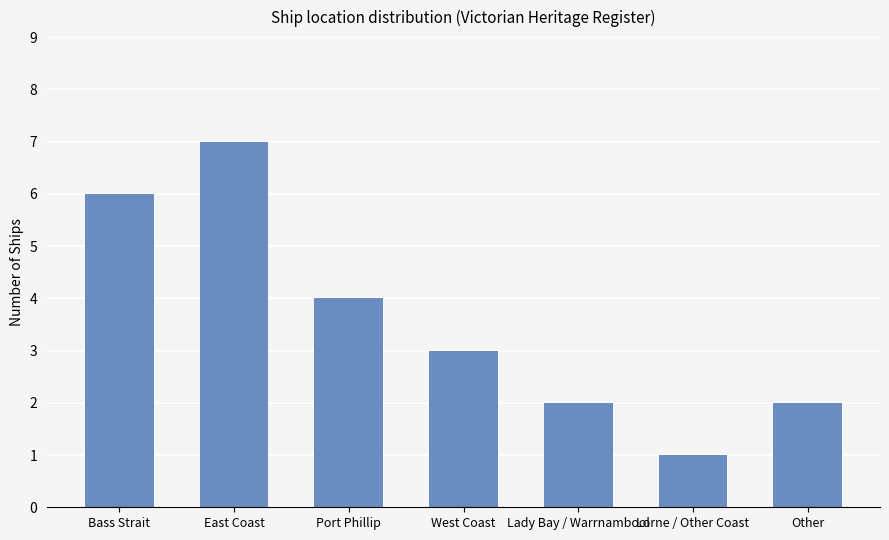

What is the ratio of the value at Lady Bay / Warrnambool to the value at West Coast?

0.7